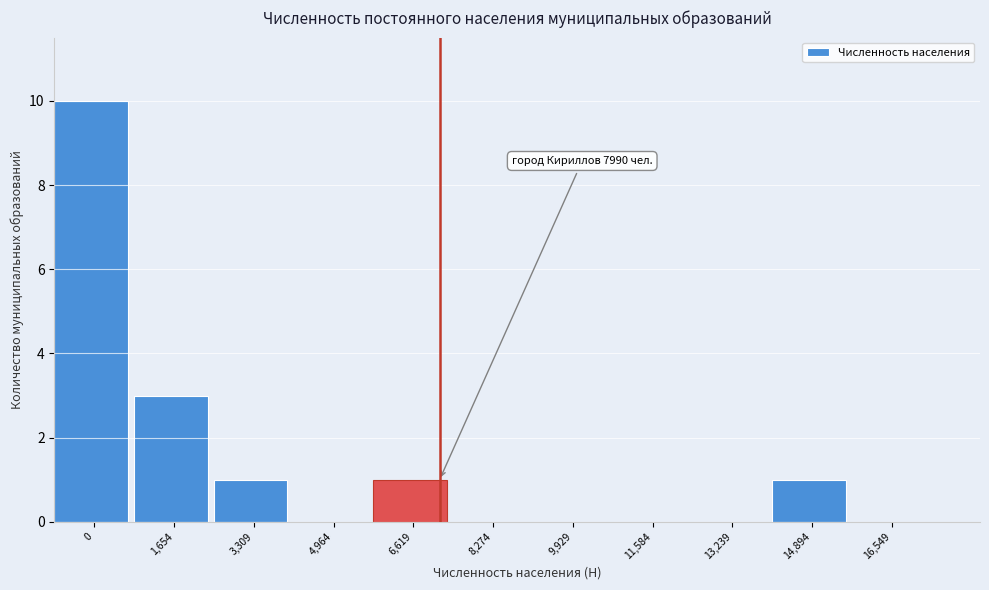

Reading left to right, what are all the values shown in this chart?

0=10	1,654=3	3,309=1	4,964=0	6,619=1	8,274=0	9,929=0	11,584=0	13,239=0	14,894=1	16,549=0